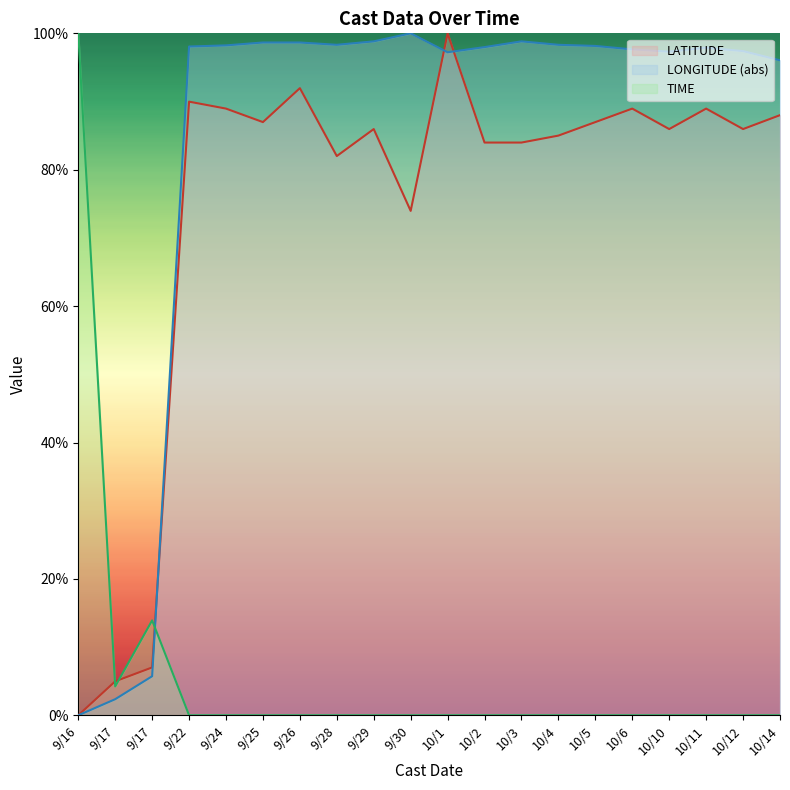

Which series has the widest spread of values?

LATITUDE